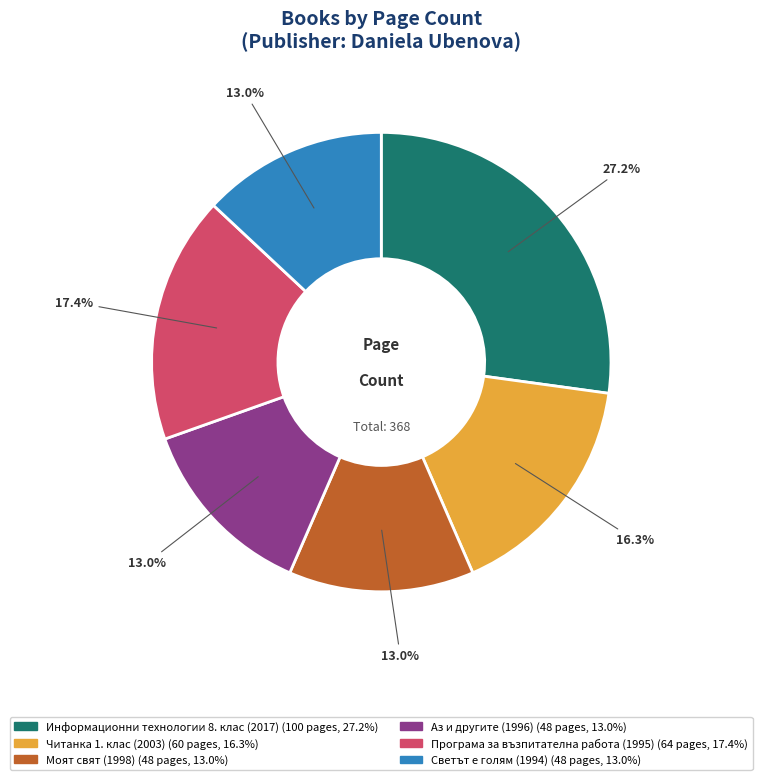

Does any single category account for the majority?

No